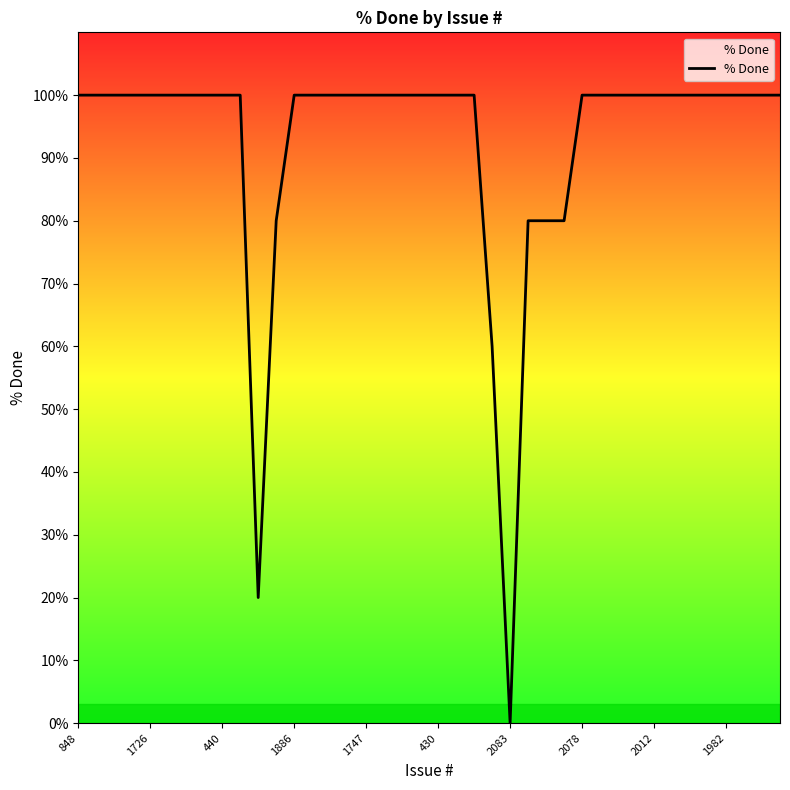

What is the maximum value shown in the chart?

100